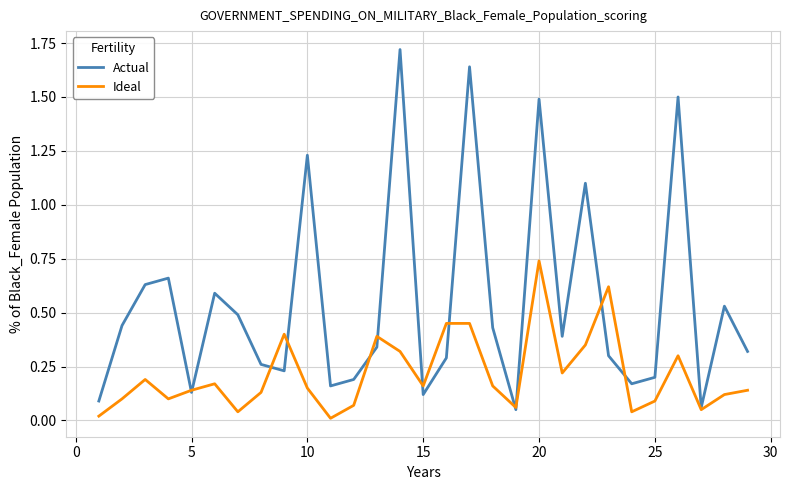

Which series has the widest spread of values?

Actual